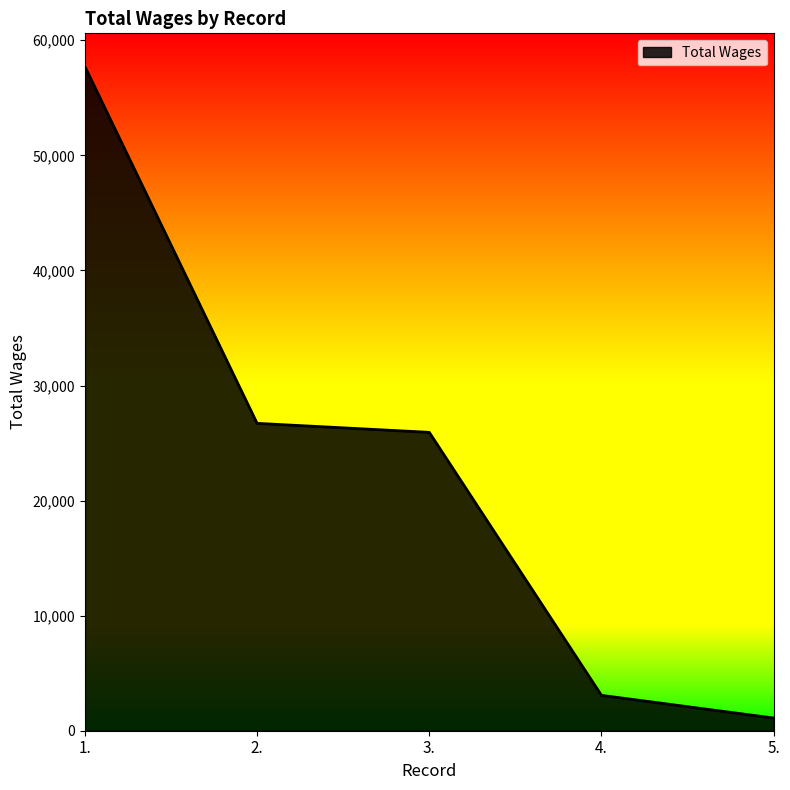

True or false: there are more than 1 points higher than both neighbors.

False